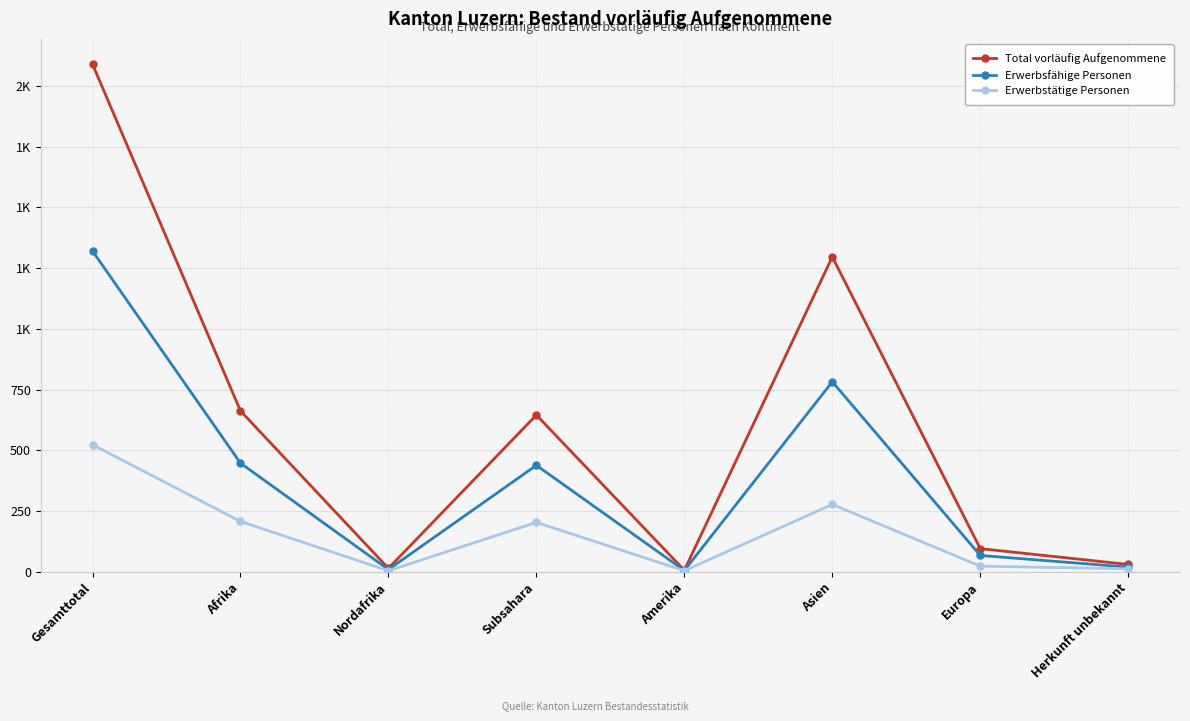

True or false: Erwerbstätige Personen and Total vorläufig Aufgenommene intersect in this chart.

False